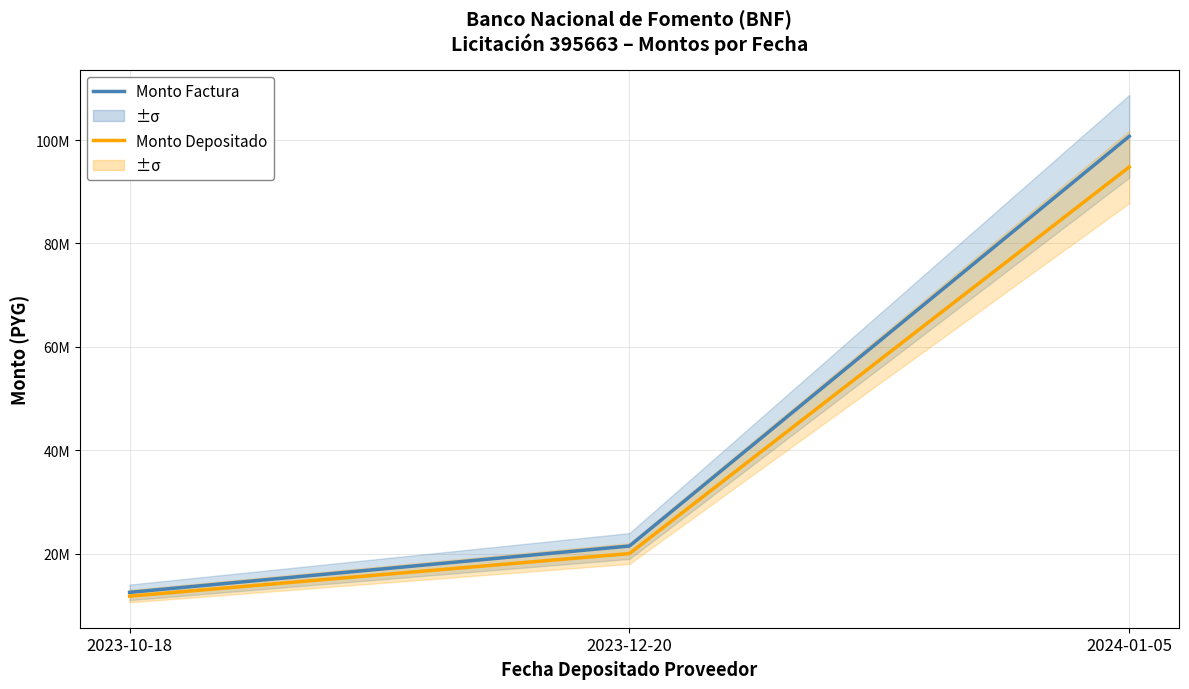

Is this an area chart (filled region under the line)?

No